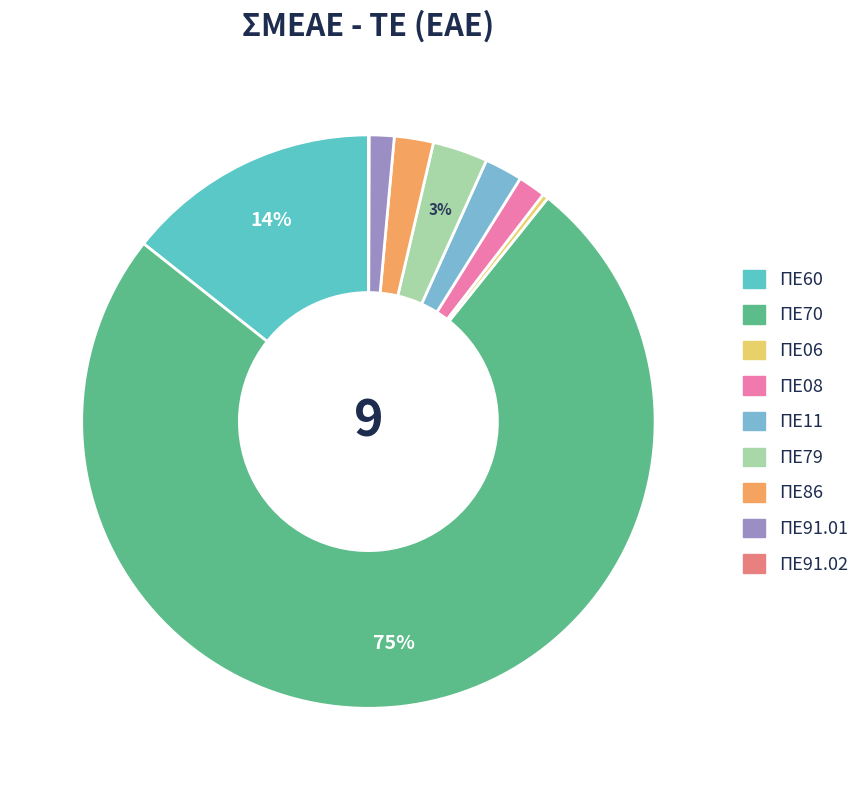

Is it true that ΠΕ11 is 2% of the pie?

True